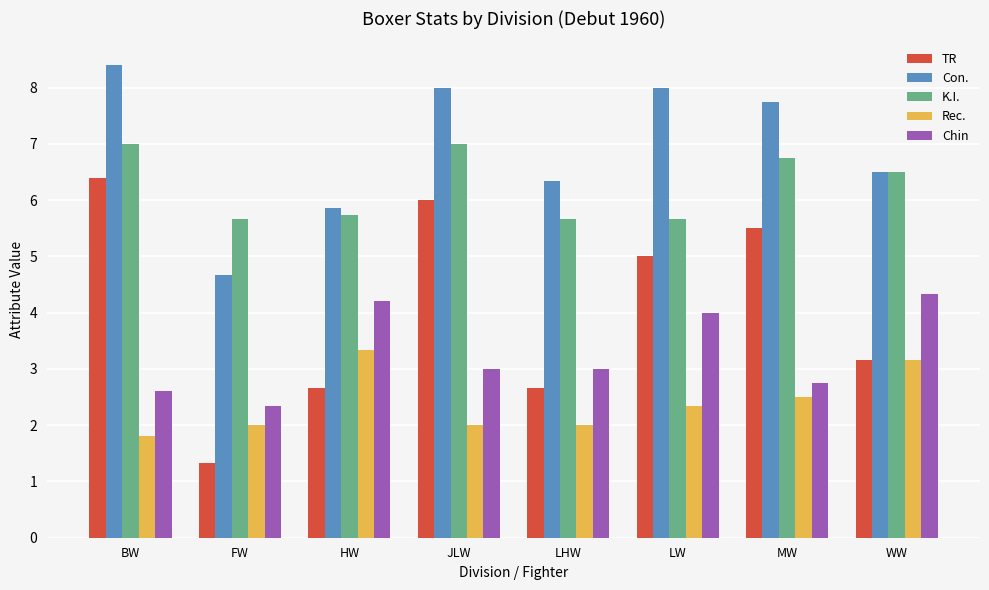

What position from the left is HW?

3